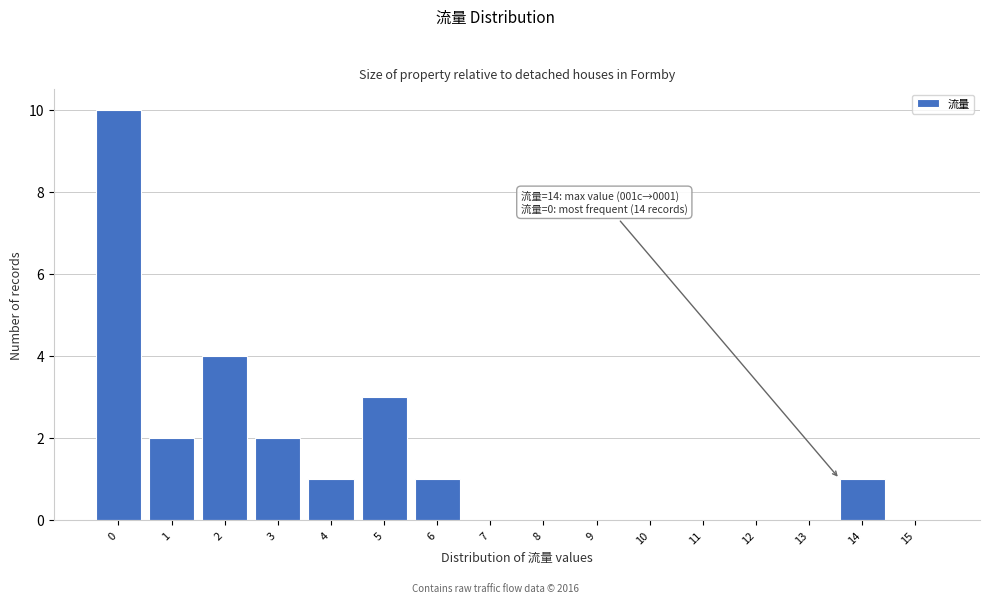

Reading right to left, extract all data points from this chart.

15=0	14=1	13=0	12=0	11=0	10=0	9=0	8=0	7=0	6=1	5=3	4=1	3=2	2=4	1=2	0=10